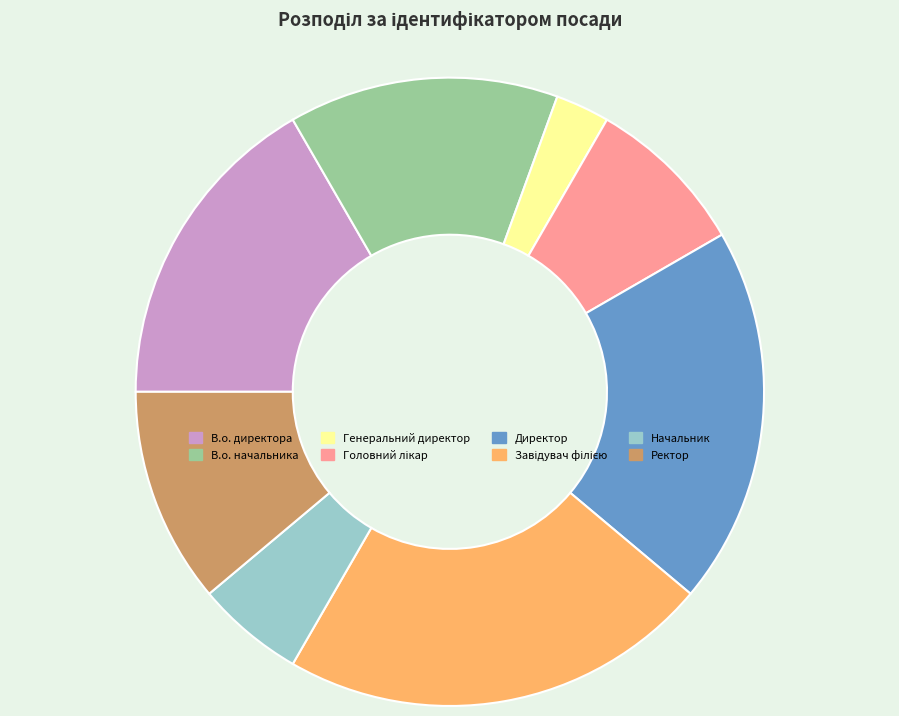

Is the sum of В.о. начальника and В.о. директора greater than half?

No